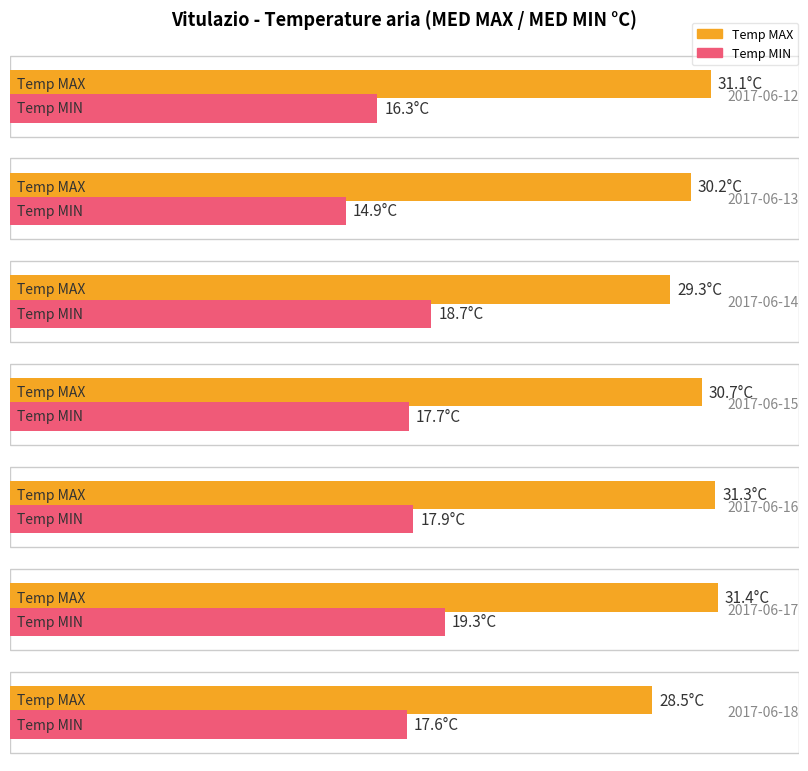

How many bars are there in total?

14